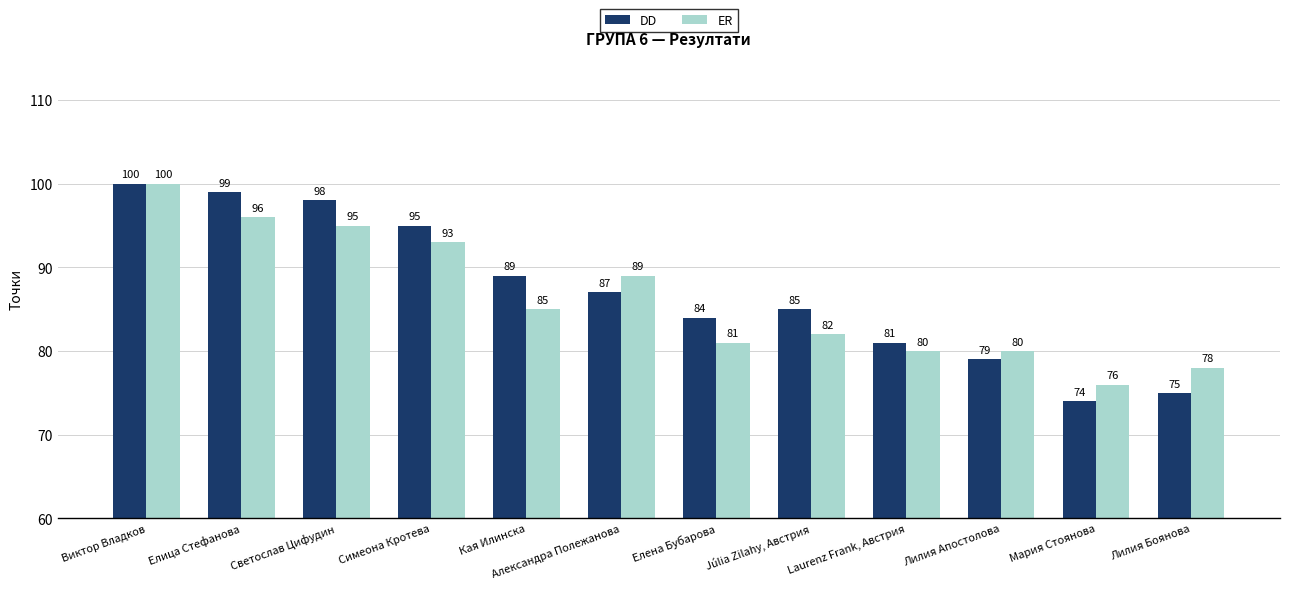

At which category is the sum across all series the highest?

Виктор Владков